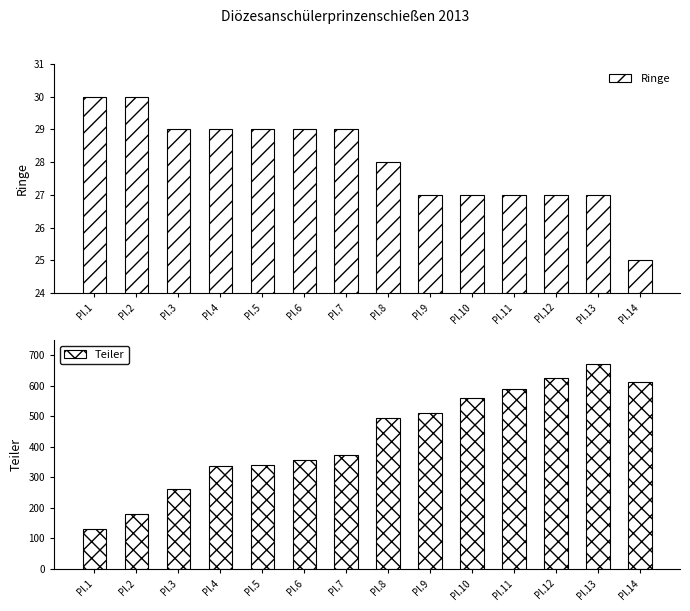

What are all the series names shown in the legend?

Ringe, Teiler